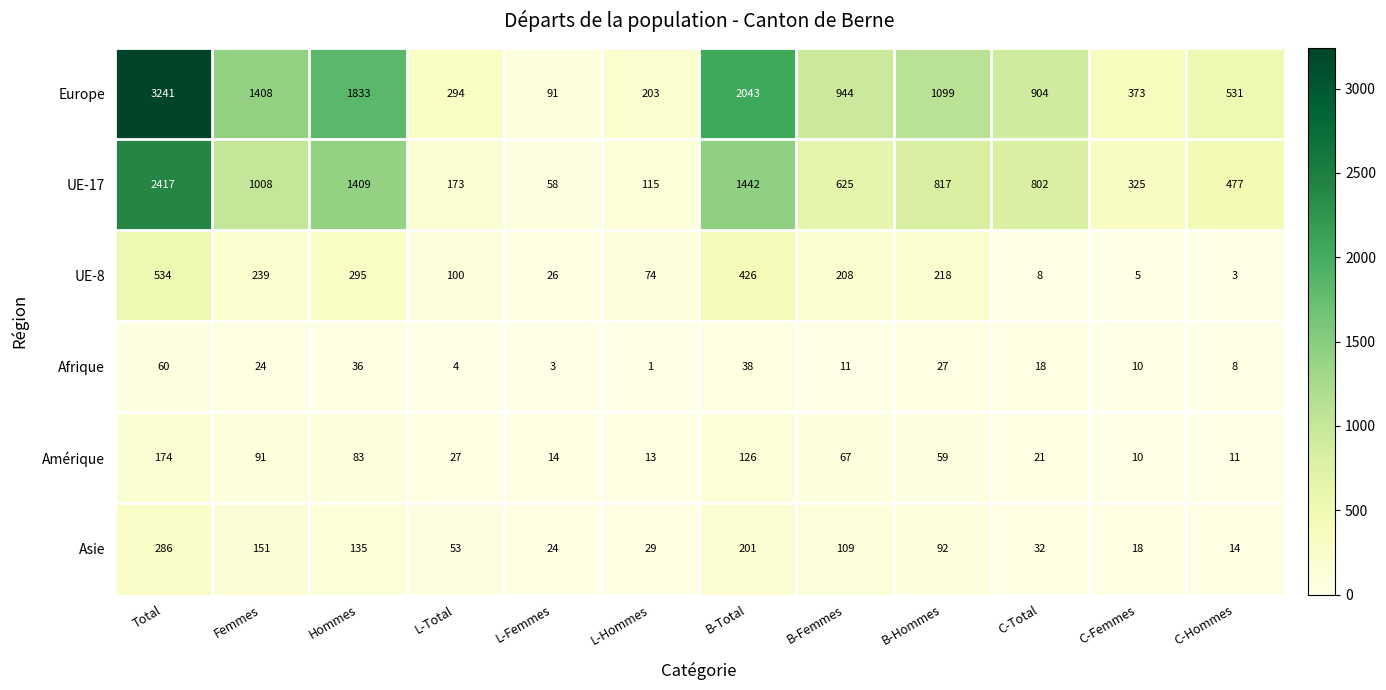

How many distinct data groups are displayed?

6